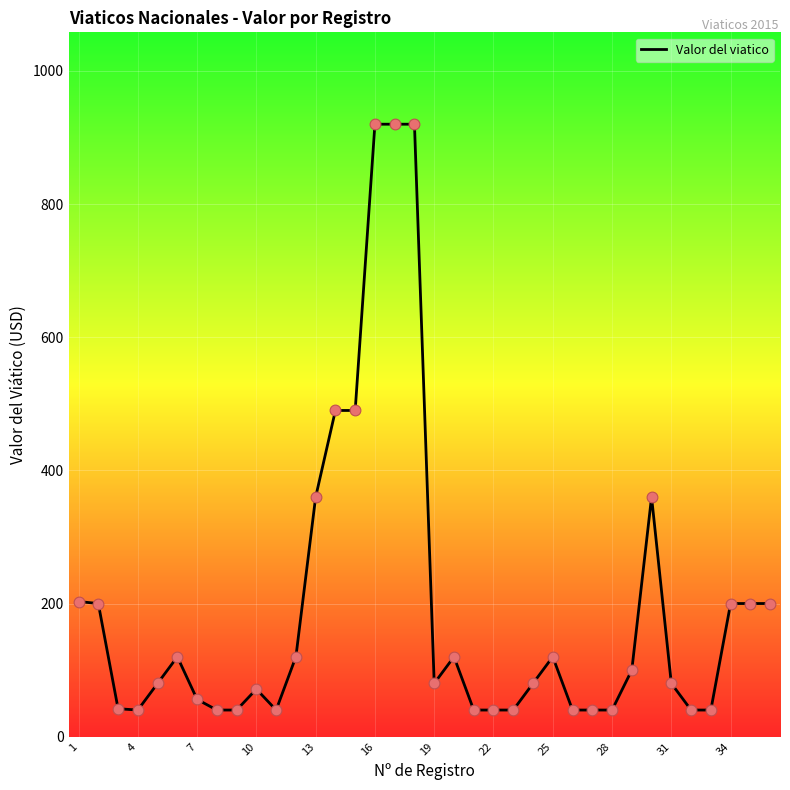

What is the difference between the maximum and minimum values?

880.0